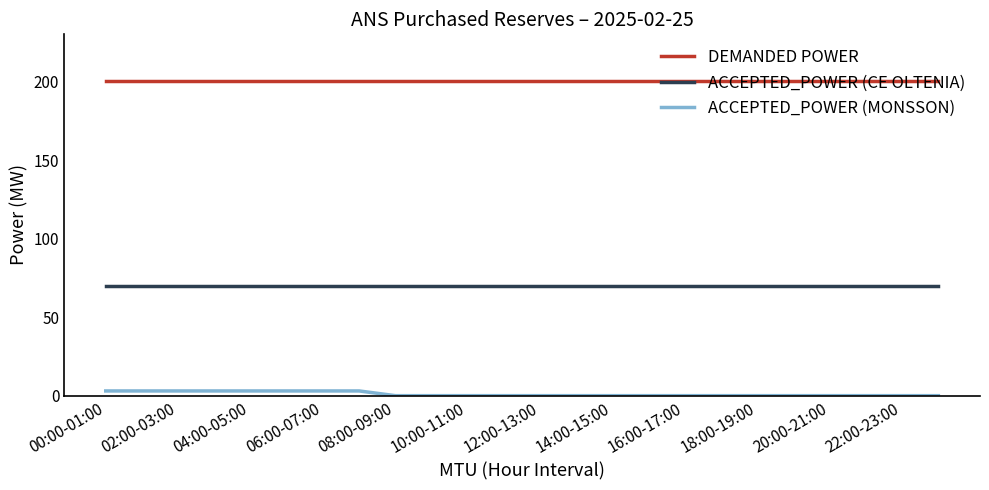

Reading right to left, list all the values displayed in this chart.

DEMANDED POWER: 200	200	200	200	200	200	200	200	200	200	200	200	200	200	200	200	200	200	200	200	200	200	200	200
ACCEPTED_POWER (CE OLTENIA): 70	70	70	70	70	70	70	70	70	70	70	70	70	70	70	70	70	70	70	70	70	70	70	70
ACCEPTED_POWER (MONSSON): 0	0	0	0	0	0	0	0	0	0	0	0	0	0	0	0	3	3	3	3	3	3	3	3